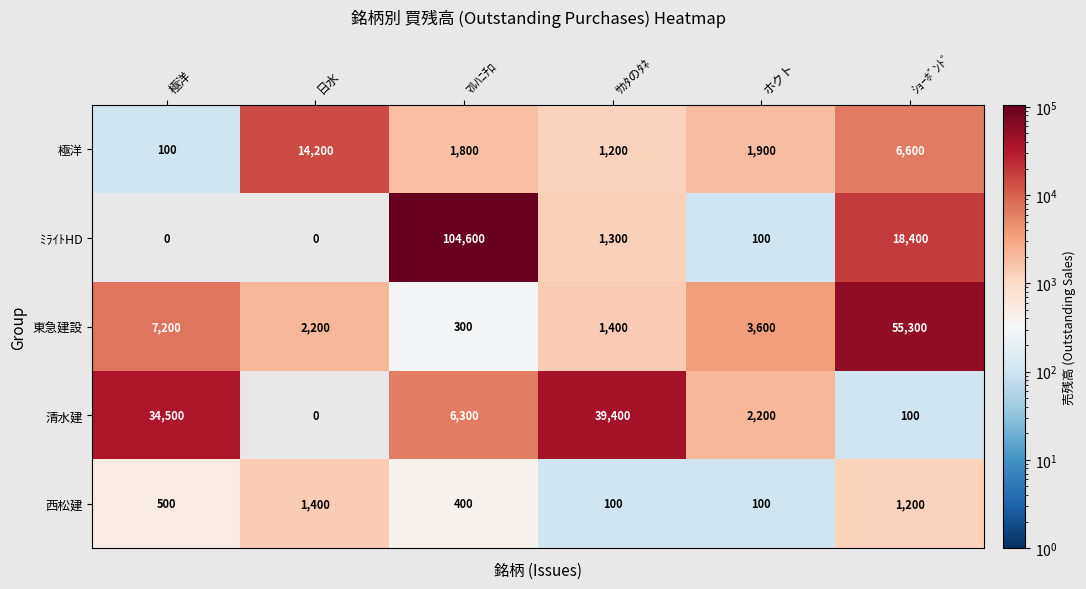

Which series has the largest total across all categories?

ﾐﾗｲﾄHD